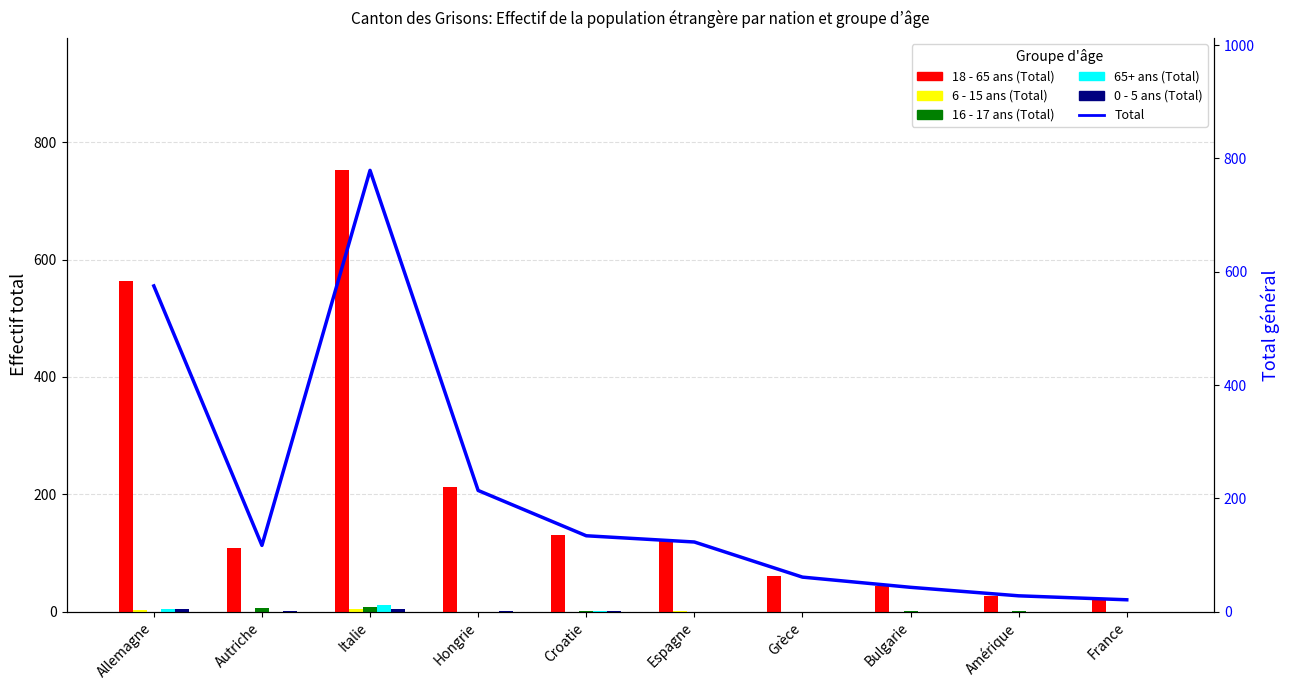

The 0 - 5 ans (Total) series shows 2 at Croatie. True or false?

True